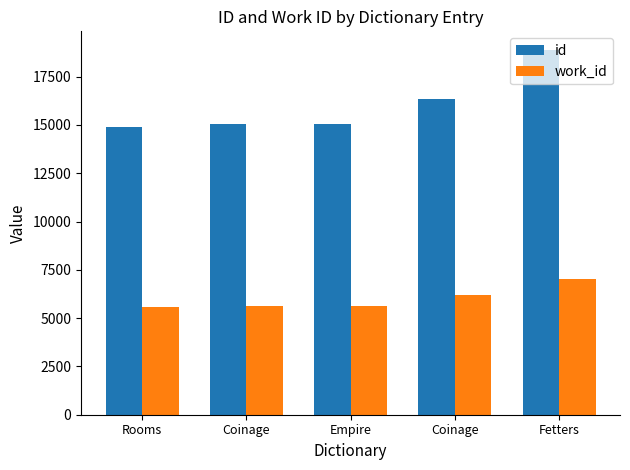

What is the difference between the work_id values at Coinage and Rooms?

44